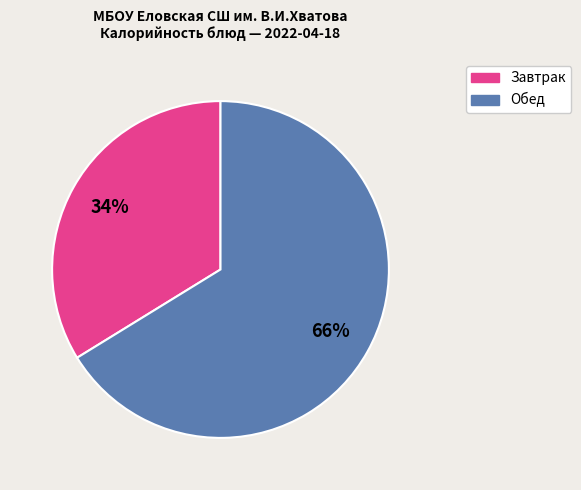

True or false: Завтрак accounts for 34% of the total.

True